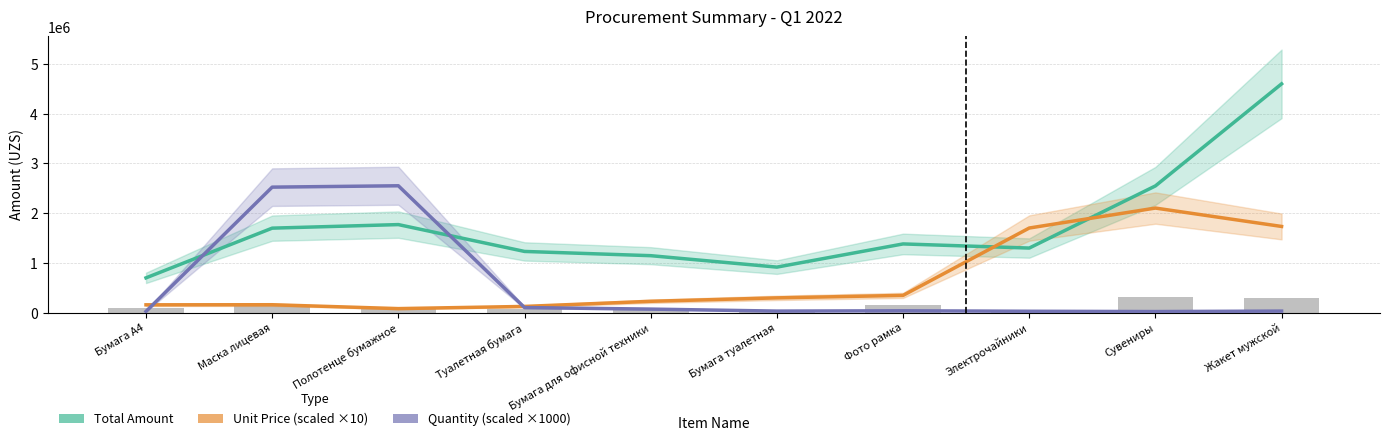

Where does the Total Amount series first go above 1380000?

Маска лицевая